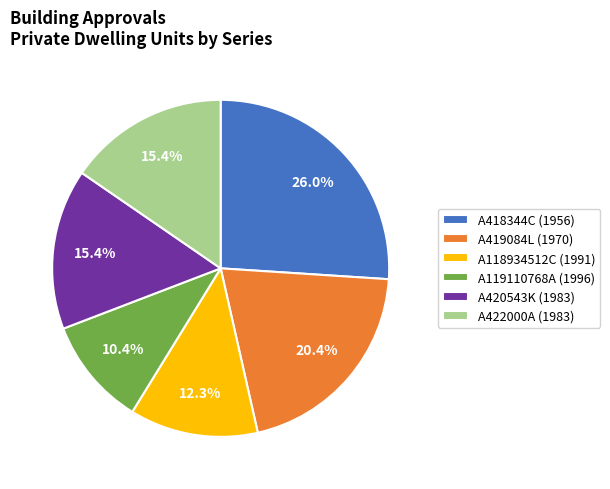

To the nearest percent, what is the difference between the largest and smallest slice percentages?

16%